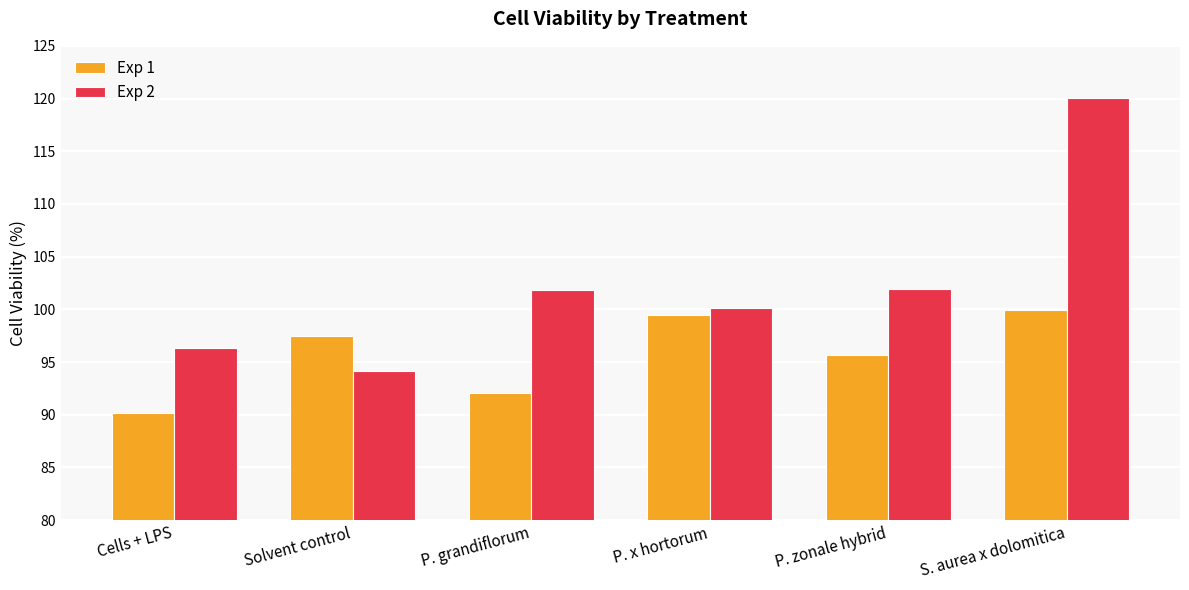

List the series in order of their peak value, highest first.

Exp 2, Exp 1